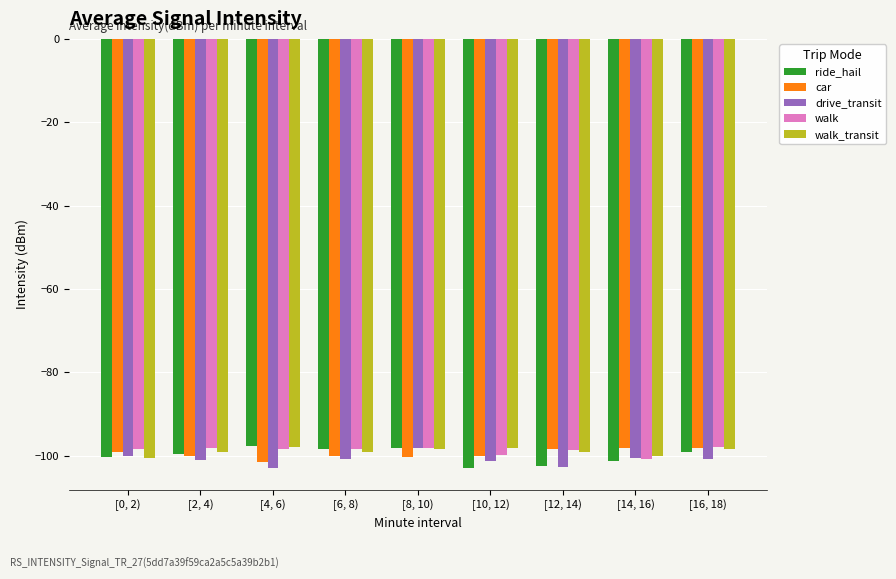

What are all the series names shown in the legend?

ride_hail, car, drive_transit, walk, walk_transit